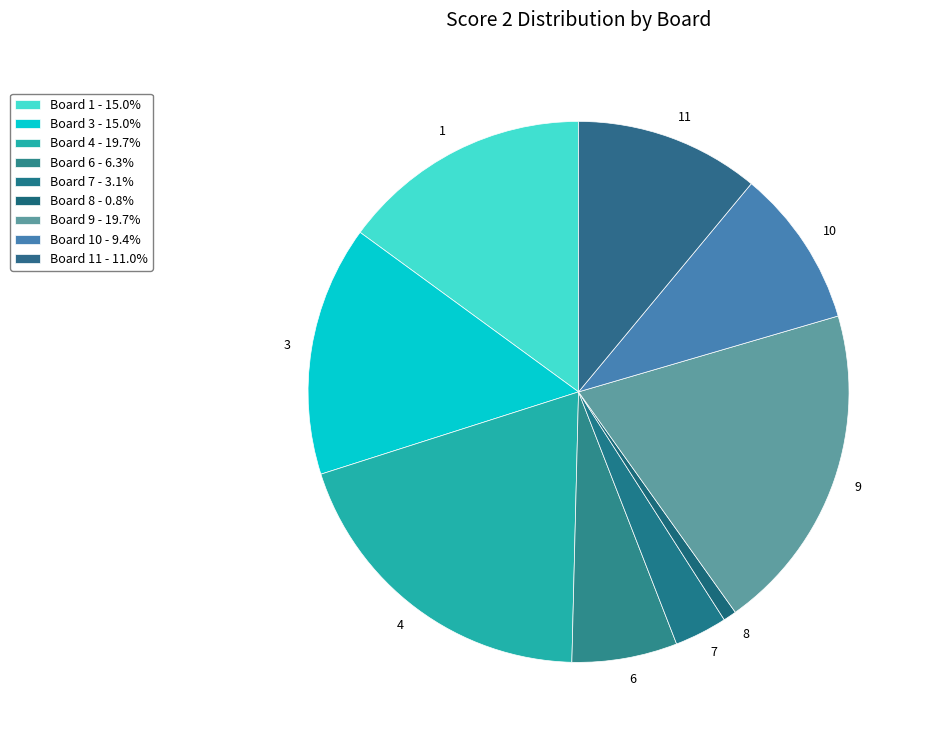

Approximately how many times larger is the value at 1 compared to 7?

4.7